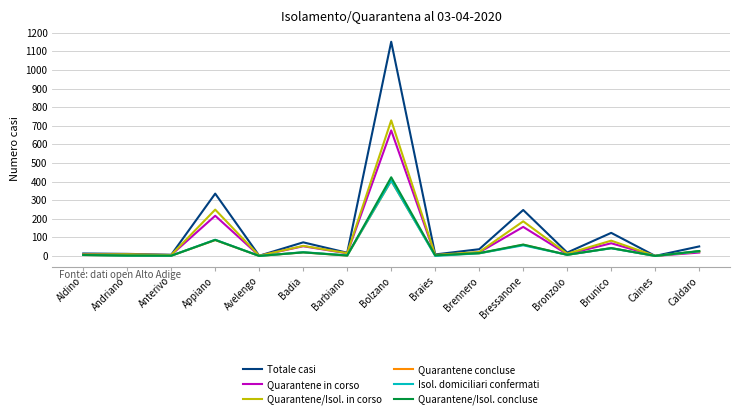

Which series has the widest spread of values?

Totale casi